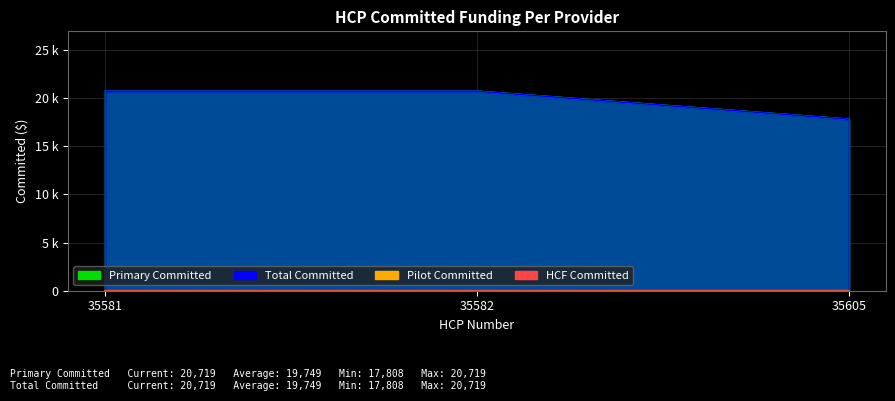

The Total Committed series shows 8728 at 35581. True or false?

False